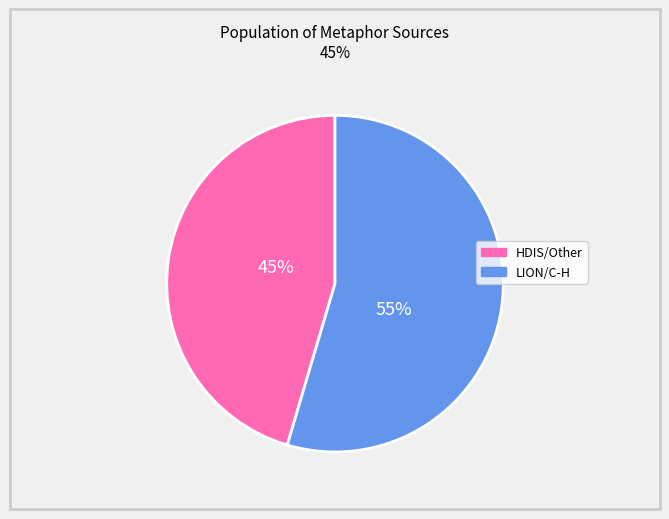

Is there any slice that represents more than half of the pie?

Yes